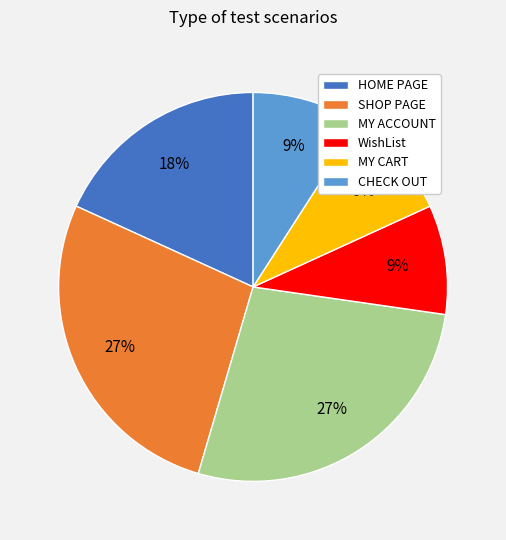

True or false: MY CART accounts for 9% of the total.

True